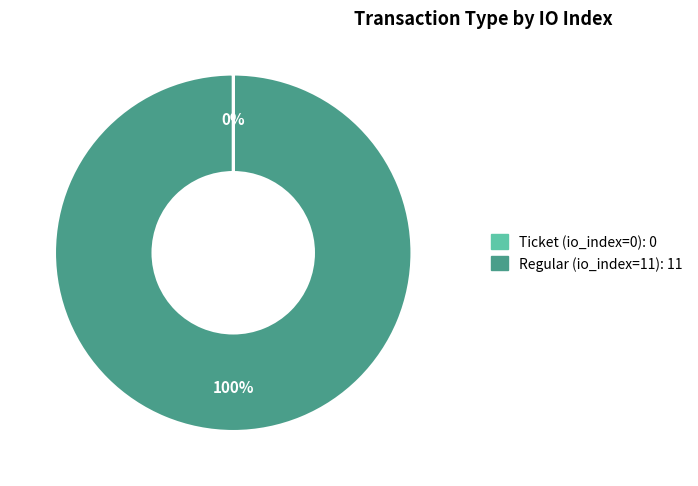

Does any single category account for the majority?

Yes